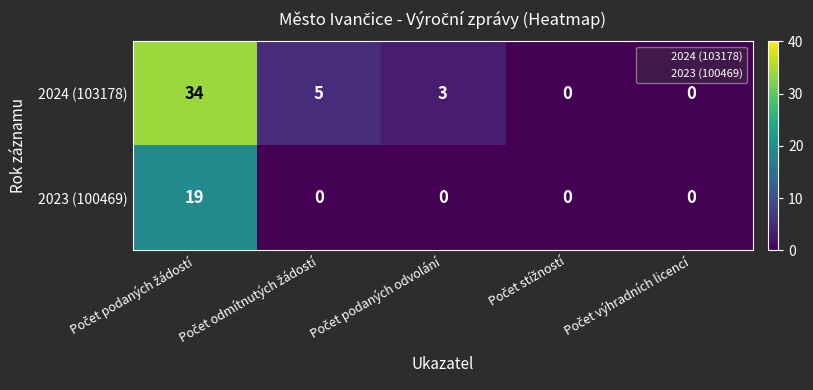

Which series has the widest spread of values?

2024 (103178)